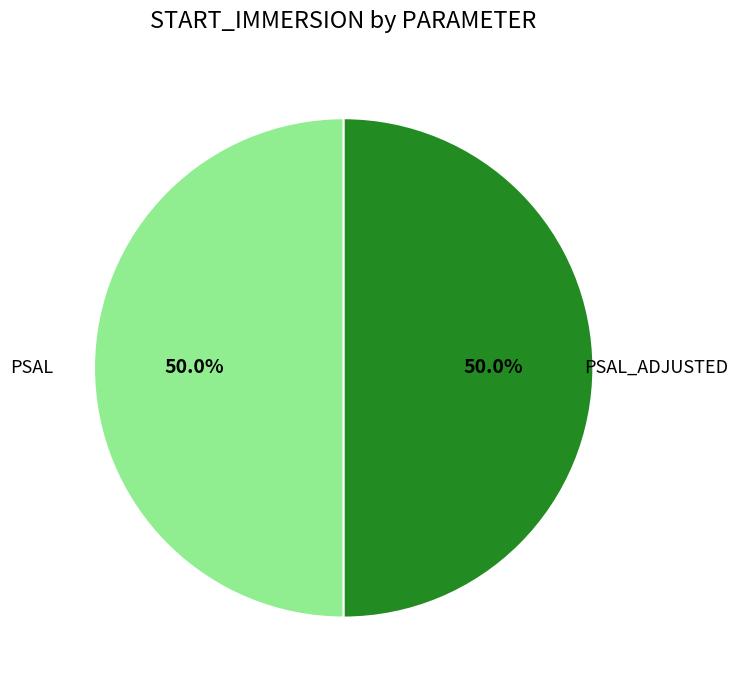

Is it true that PSAL is 2% of the pie?

False